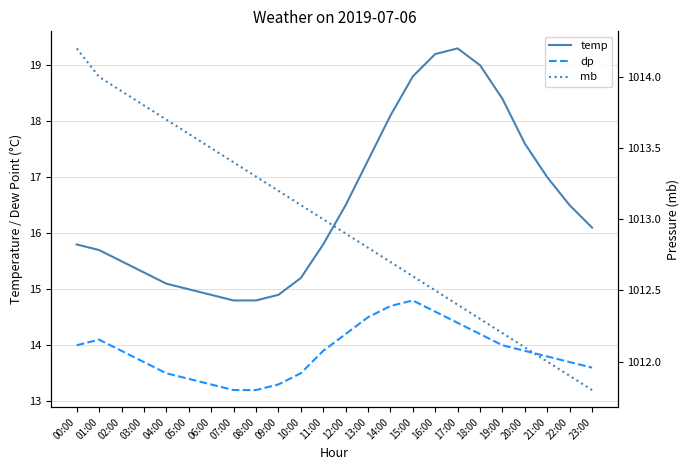

What is the label of the 21st point from the left?

20:00